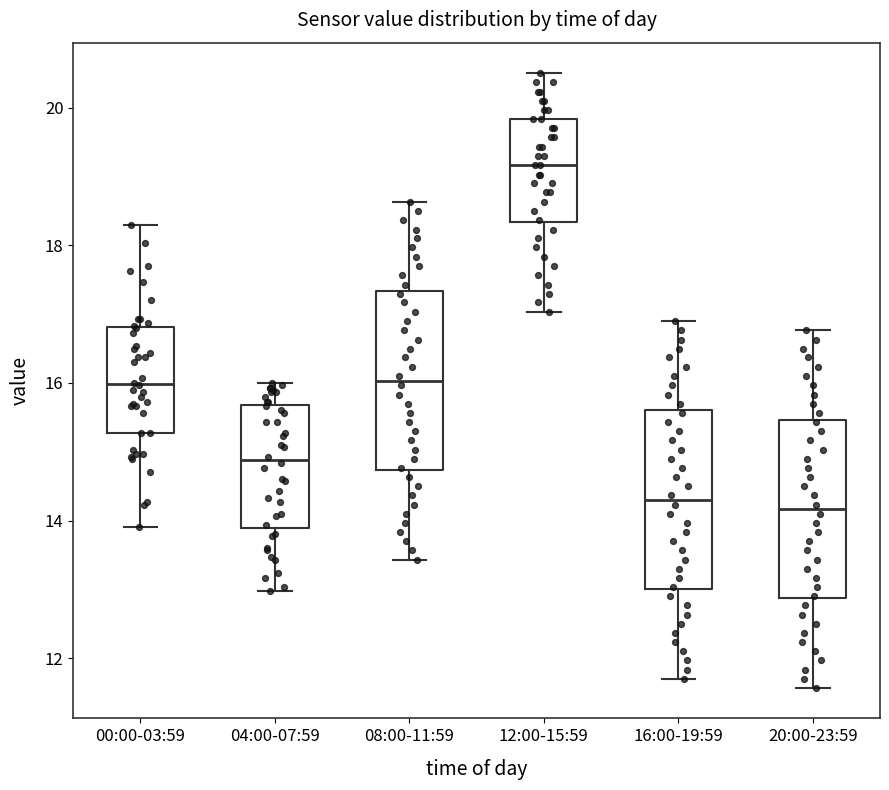

Where does the median line of the box for 16:00-19:59 sit on the y-axis? The values are not printed on the chart, so give them approximately, as read against the axis.

14.4